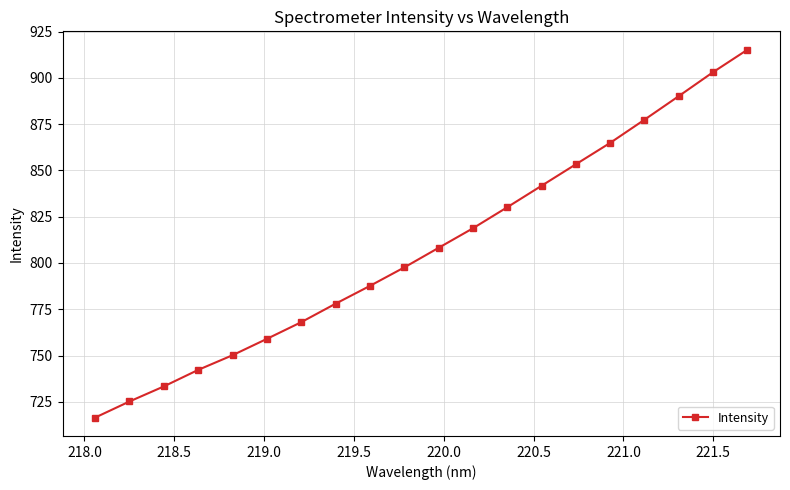

True or false: there are more than 1 points higher than both neighbors.

False